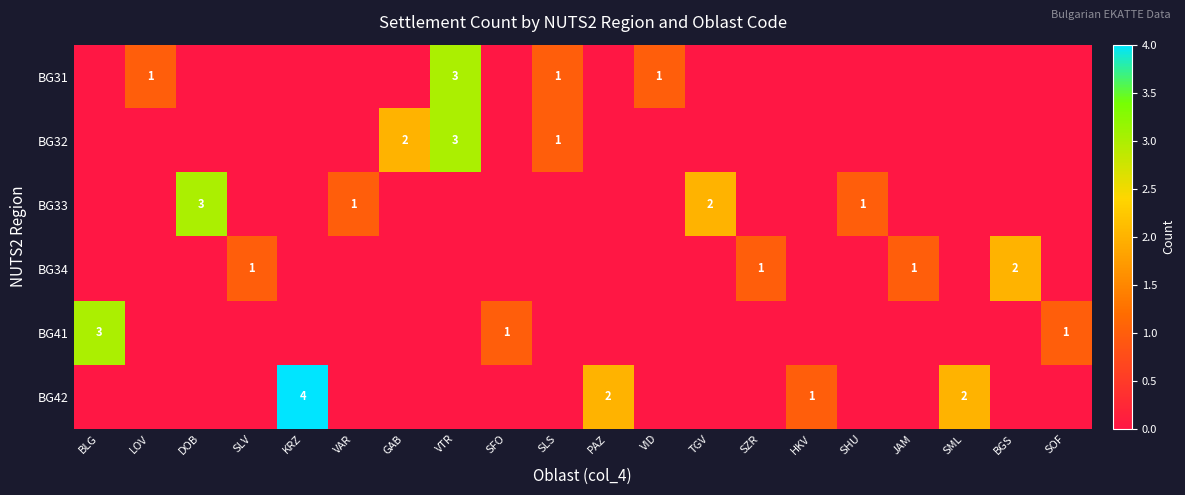

Is it true that BG34 equals 2 at SZR?

False